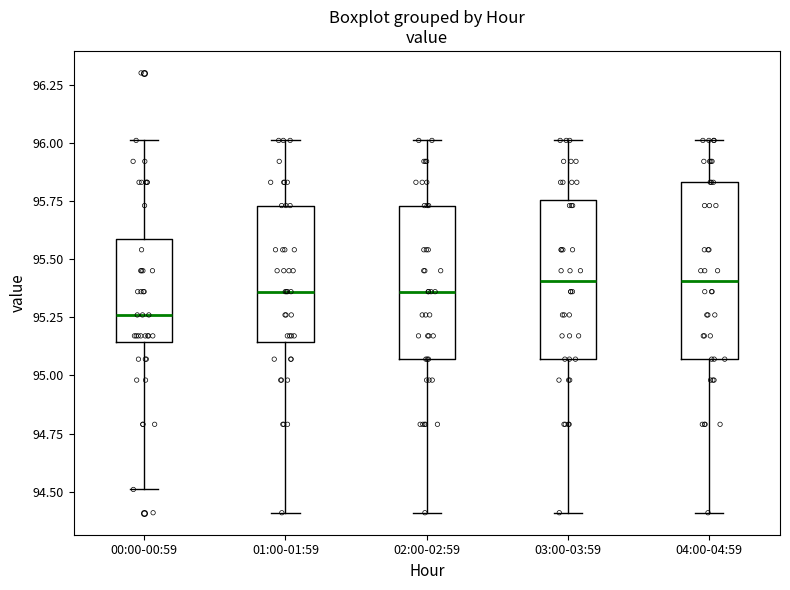

Where does the median line of the box for 01:00-01:59 sit on the y-axis? The values are not printed on the chart, so give them approximately, as read against the axis.

95.35